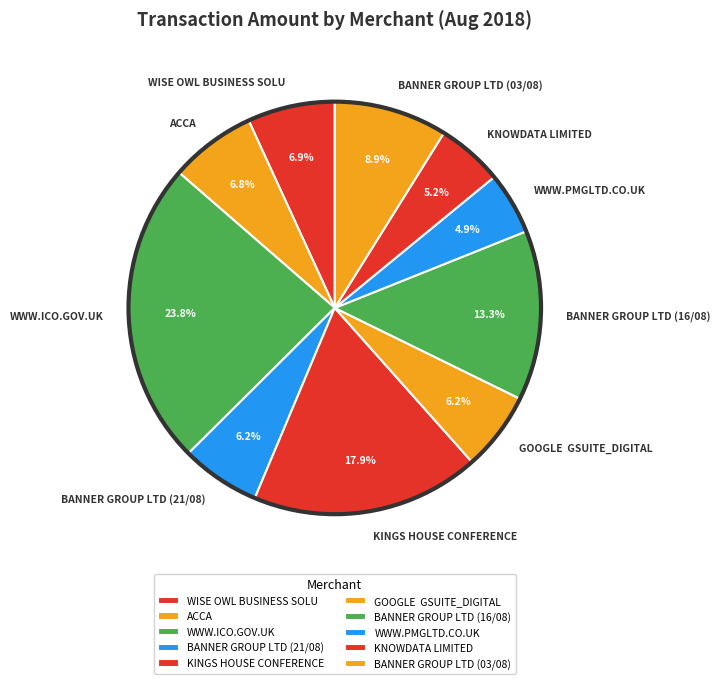

To the nearest percent, what percentage of the pie is KINGS HOUSE CONFERENCE?

18%